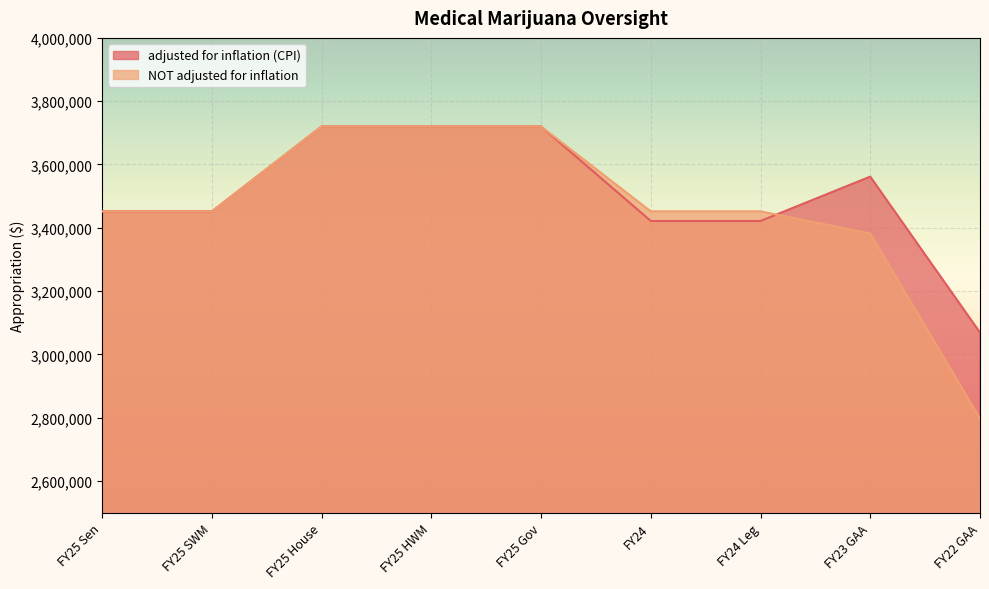

After their last crossing, which series has the higher values: NOT adjusted for inflation or adjusted for inflation (CPI)?

adjusted for inflation (CPI)